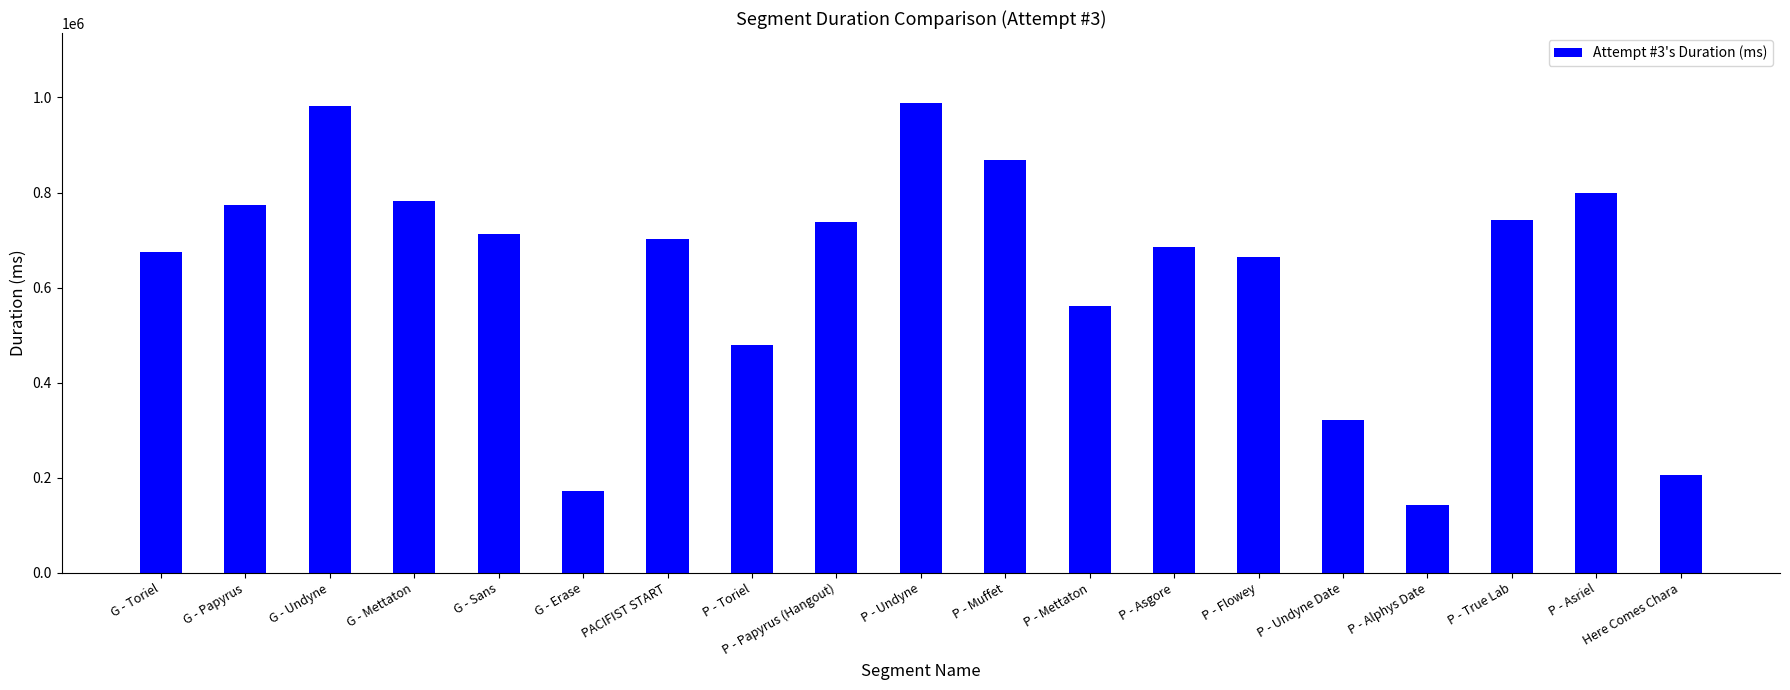

Approximately how many times larger is the value at G - Mettaton compared to PACIFIST START?

1.1